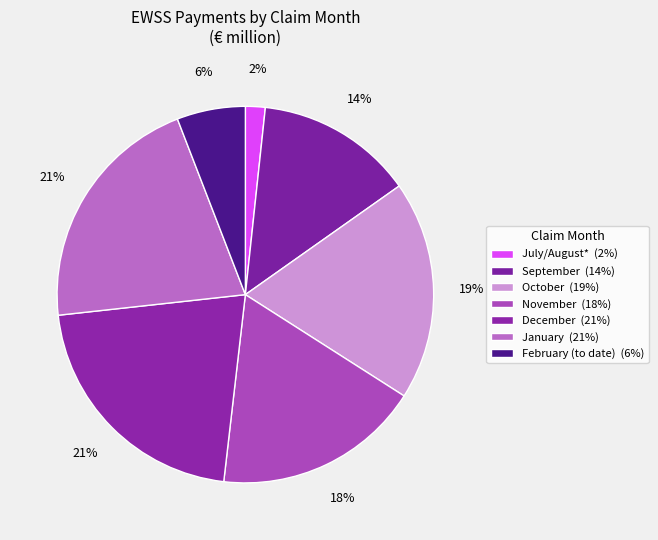

Is there any slice that represents more than half of the pie?

No